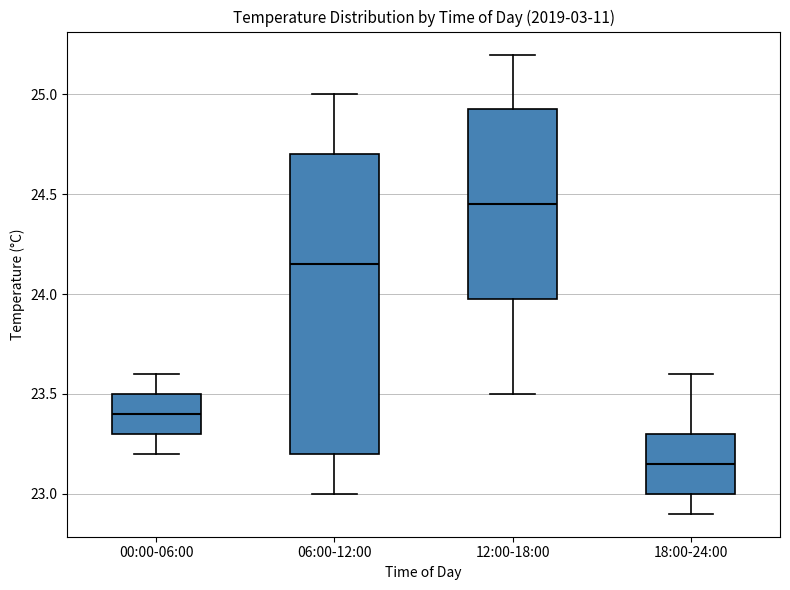

Which box's median line is the lowest?

18:00-24:00